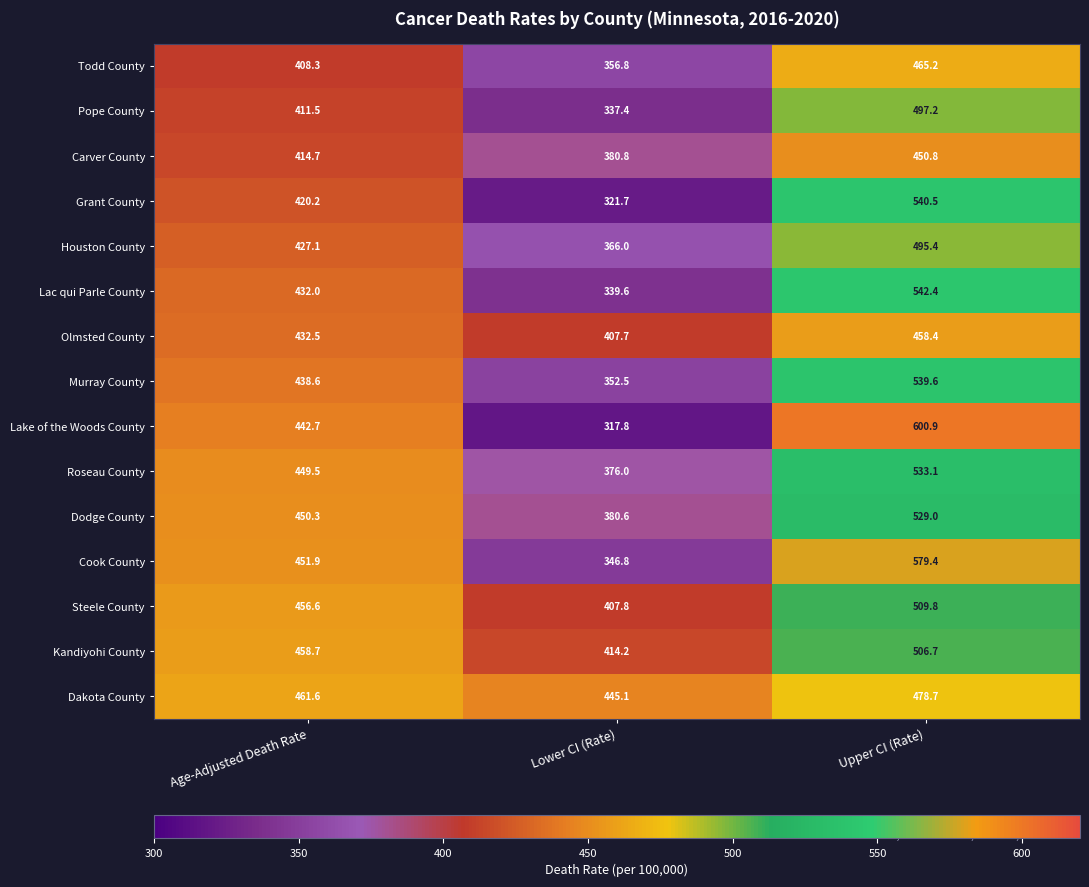

True or false: Kandiyohi County has a value of 506.7 at Upper CI (Rate).

True